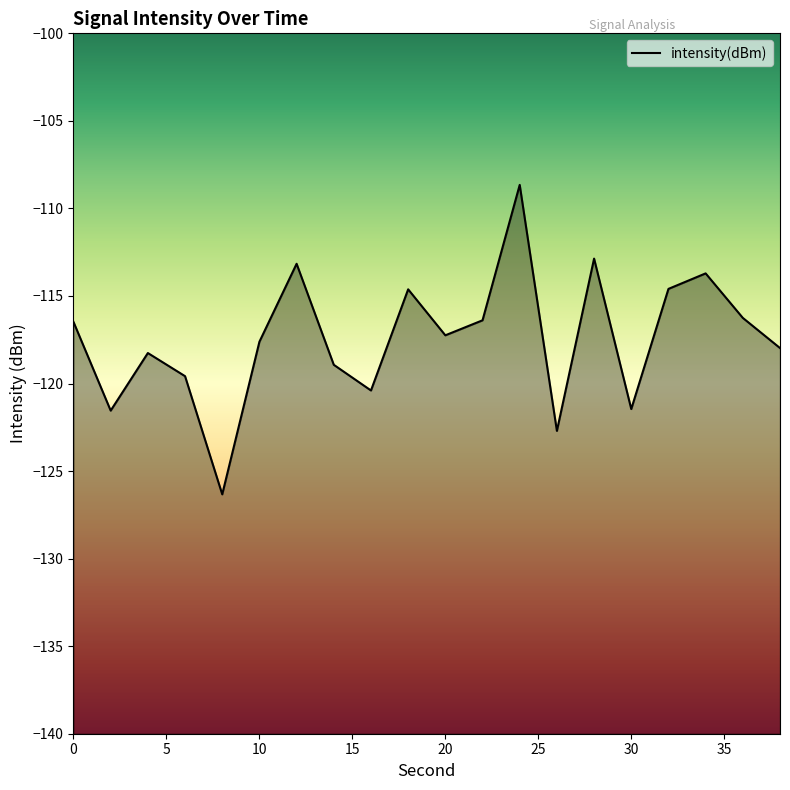

How many interior local peaks (higher than both neighbors) does the data have?

6